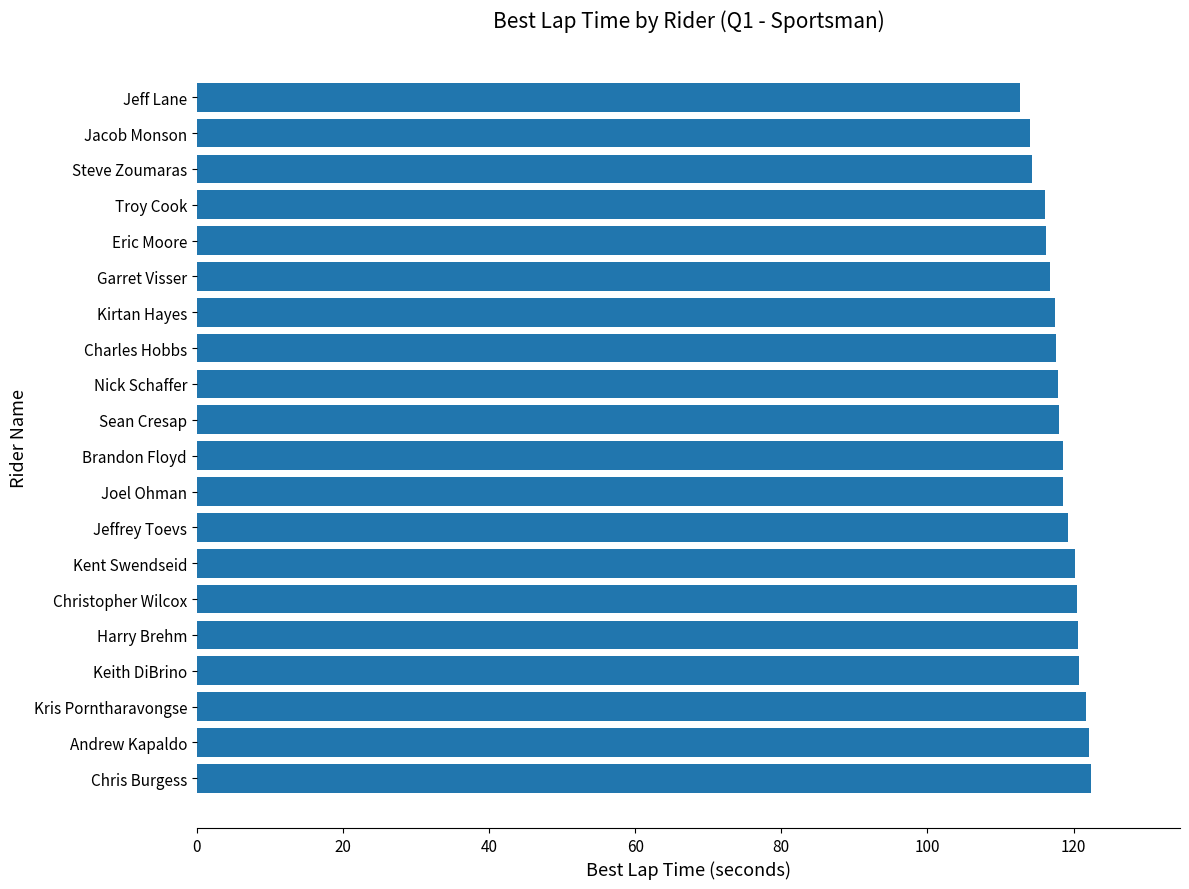

What is the smallest value displayed?

112.7